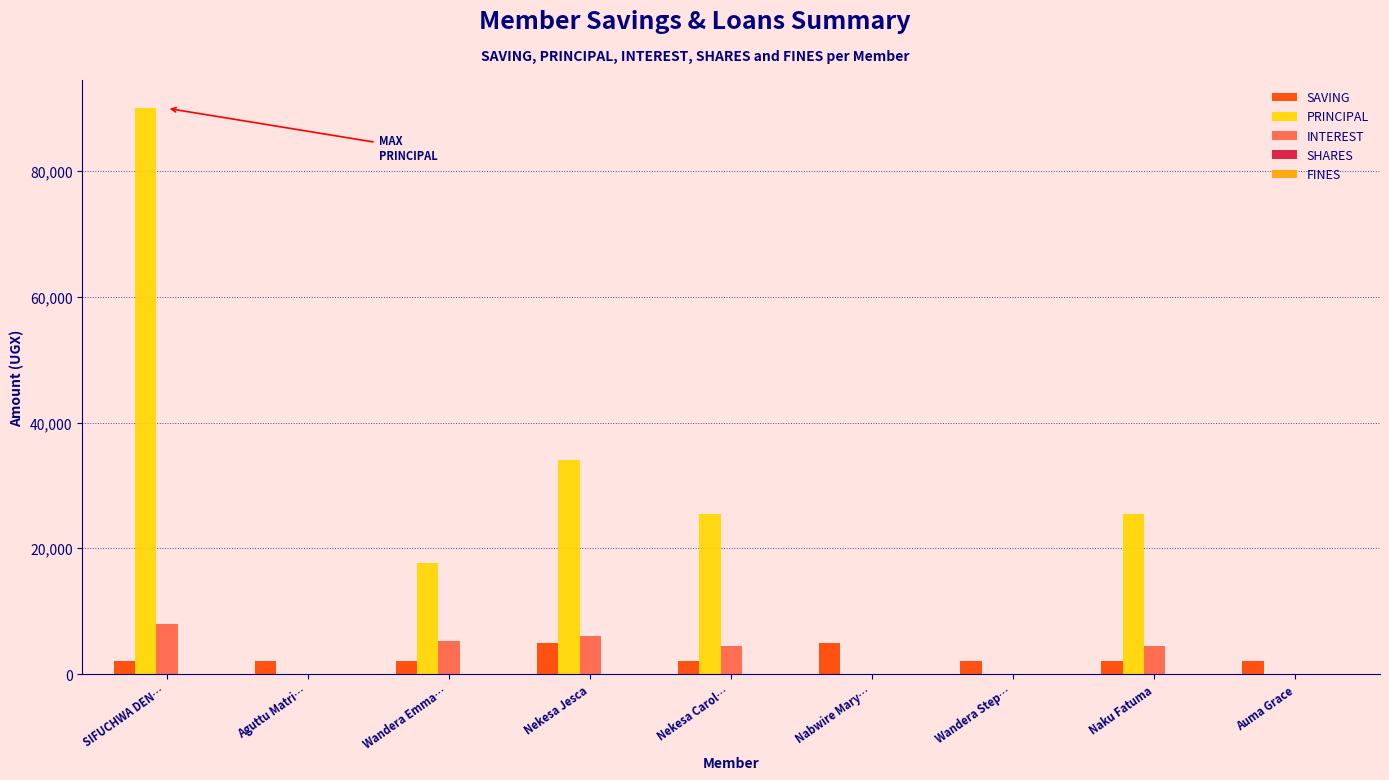

At which category does the chart reach its peak across all series?

SIFUCHWA DEN…